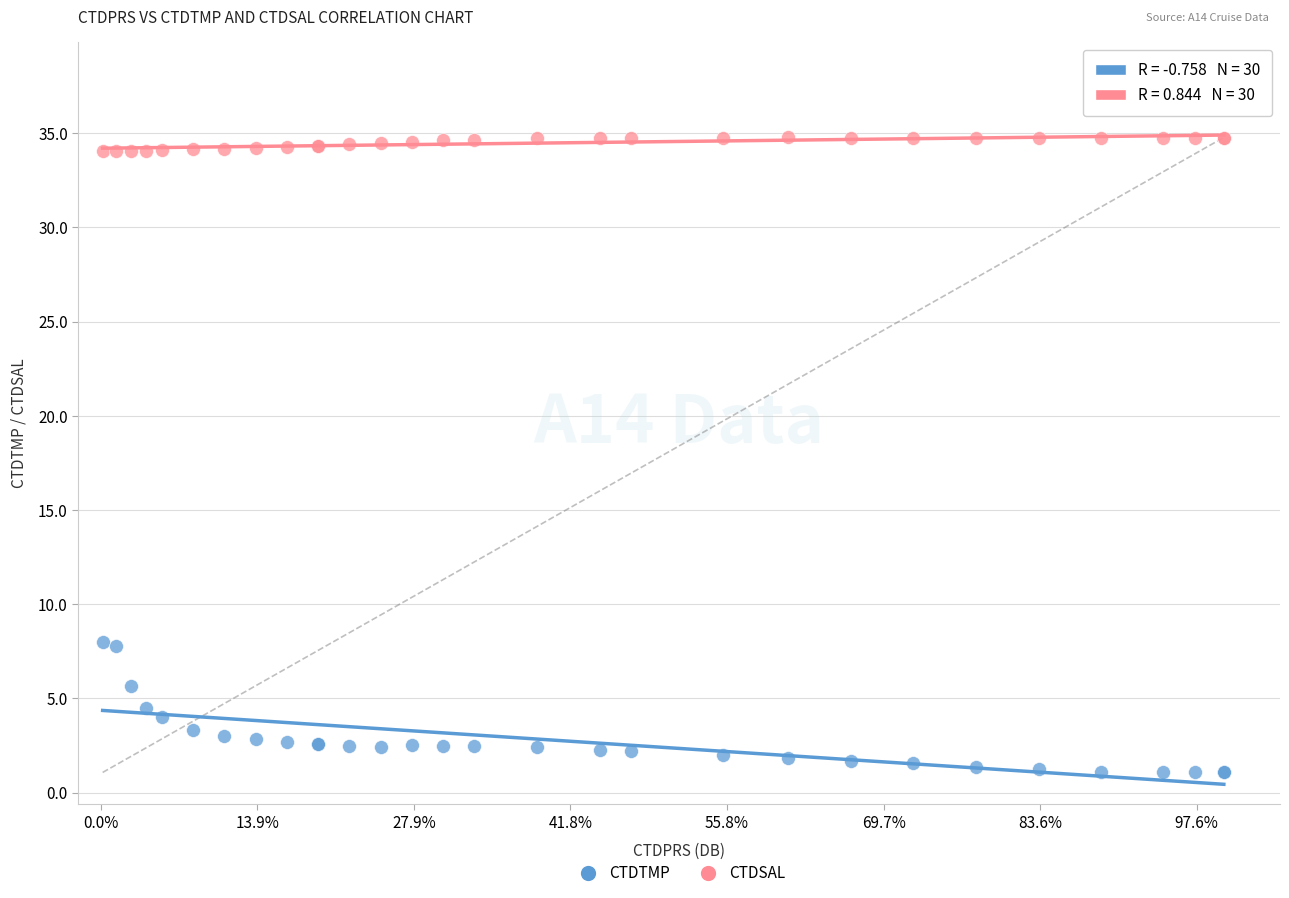

Which series reaches the minimum Y coordinate?

CTDTMP